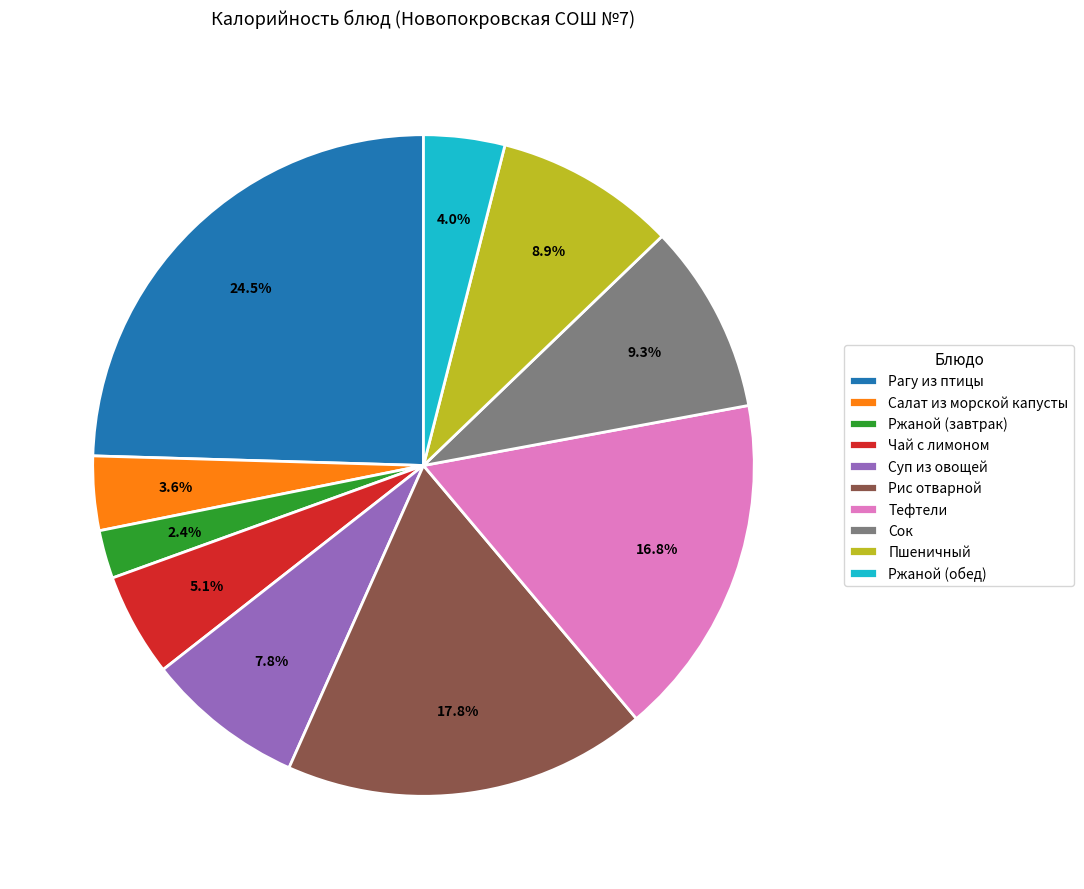

Is the sum of Ржаной (завтрак) and Суп из овощей greater than half?

No